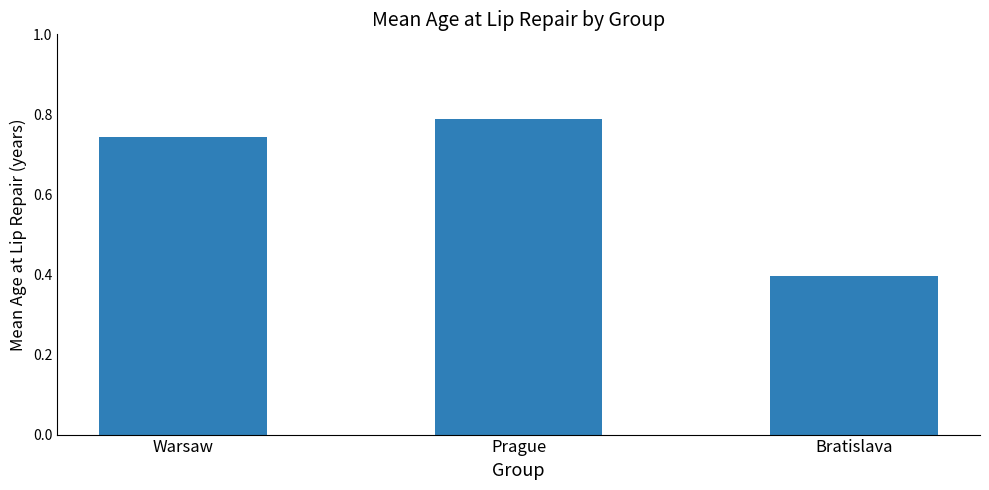

What position from the left is Bratislava?

3